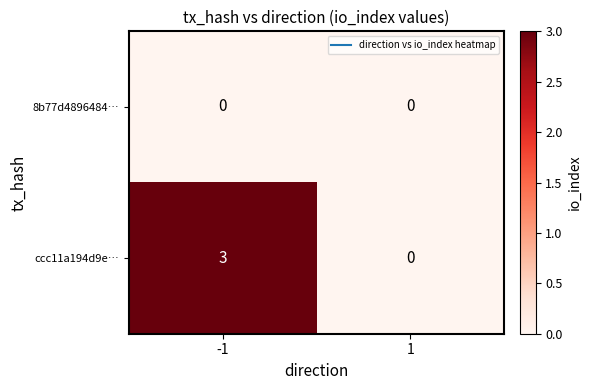

Rank the series by their average value, from highest to lowest.

ccc11a194d9e…, 8b77d4896484…